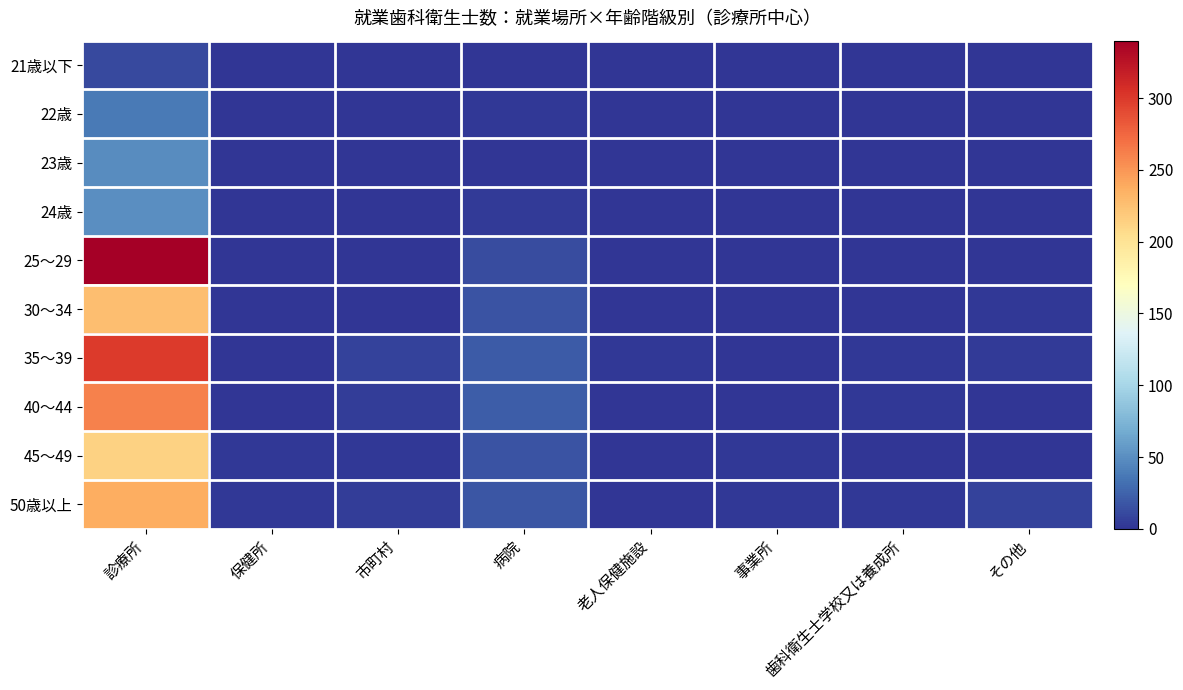

At how many categories does at least one series exceed 72?

1